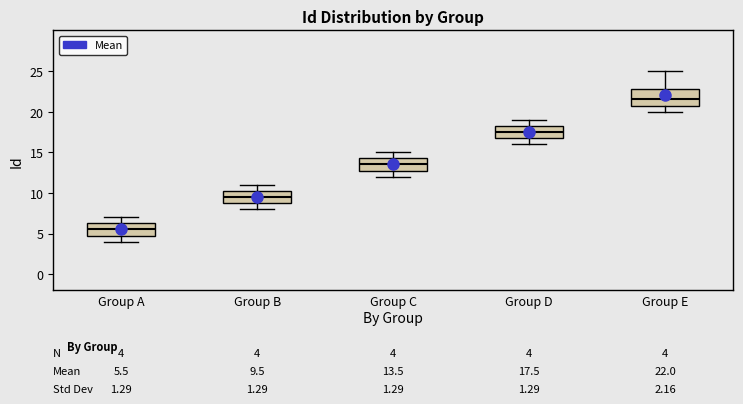

Which box has the highest median line?

Group E